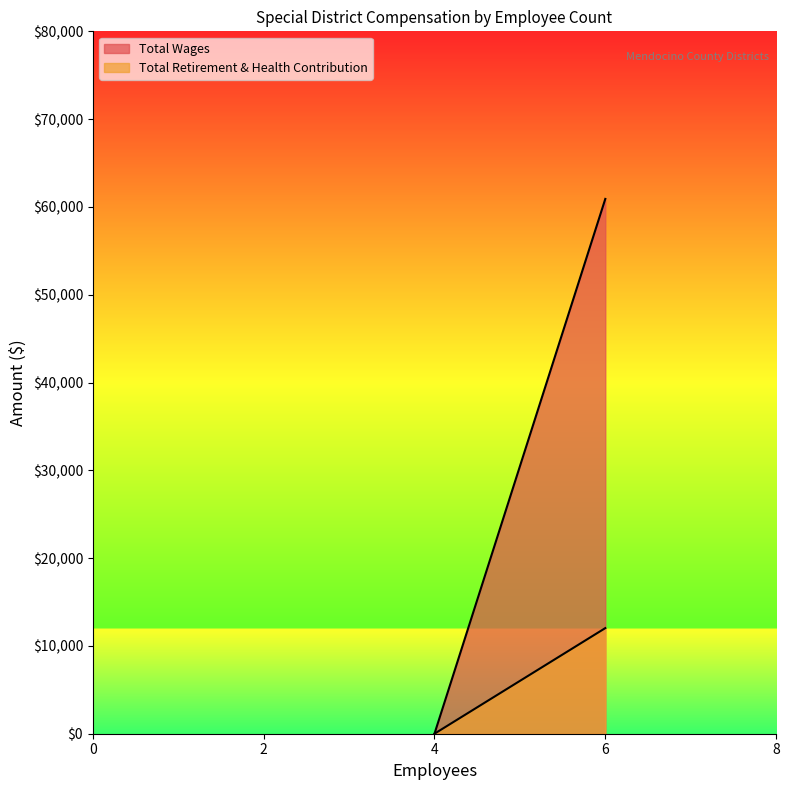

What is the maximum value shown in the chart?

60913